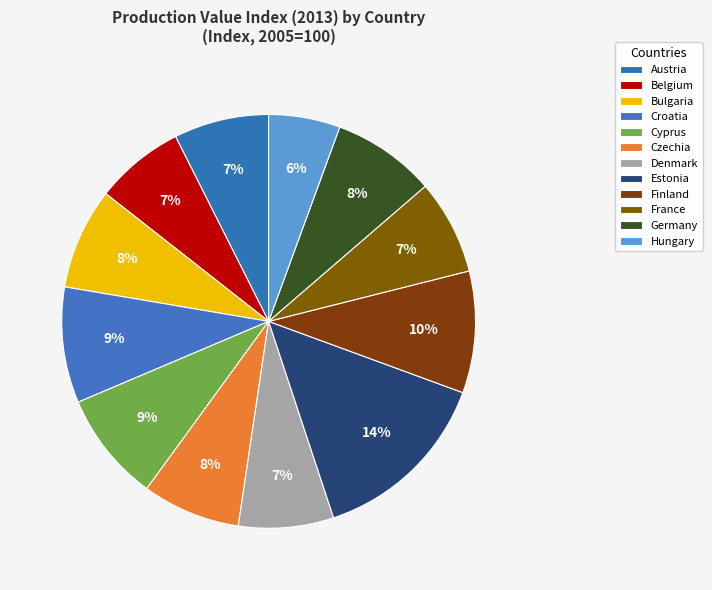

How many slices are in this pie chart?

12